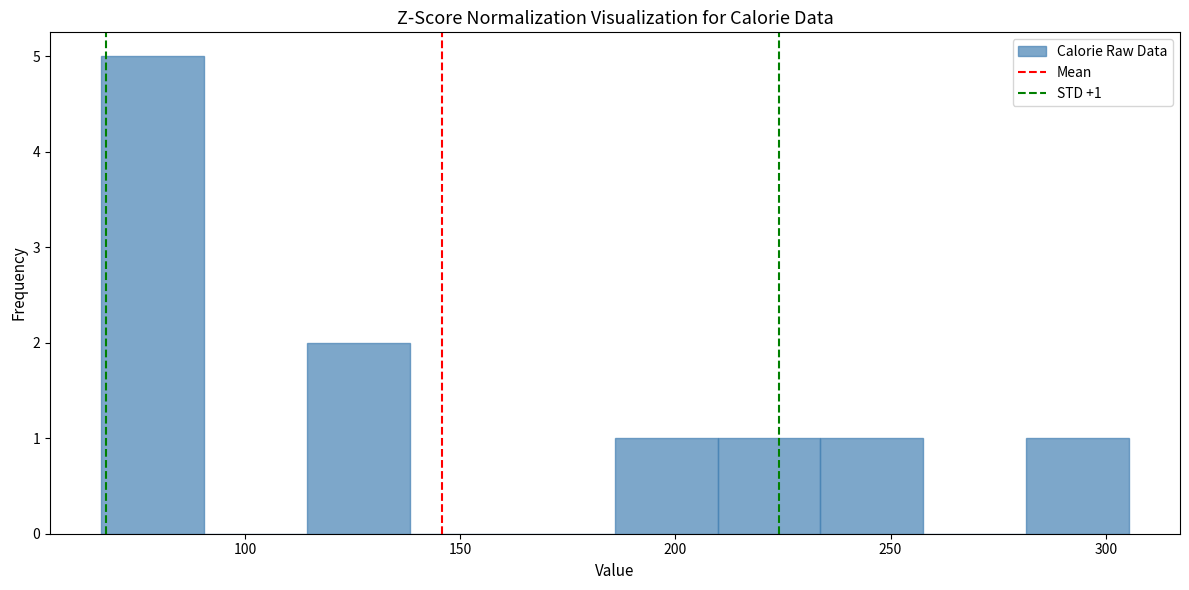

Over which range of the x-axis is the bar tallest?

65 to 90